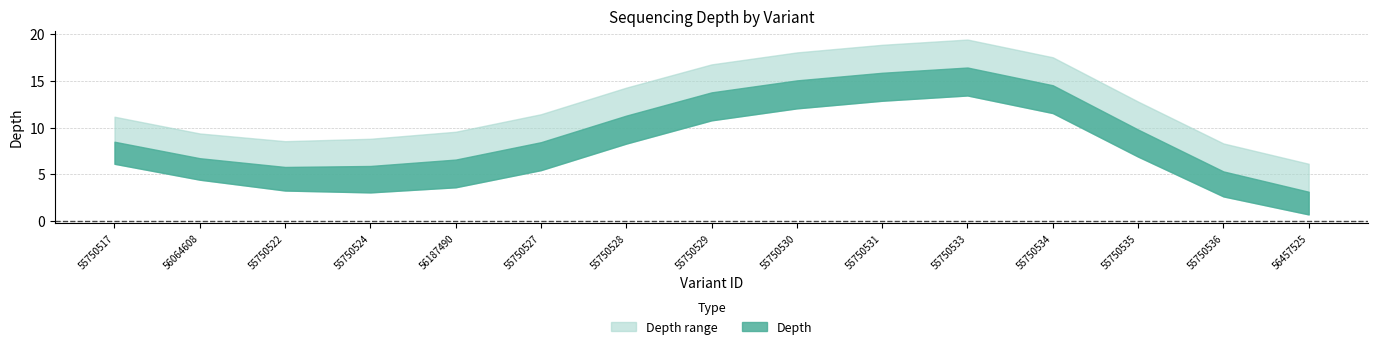

How many categories are shown in the chart?

15